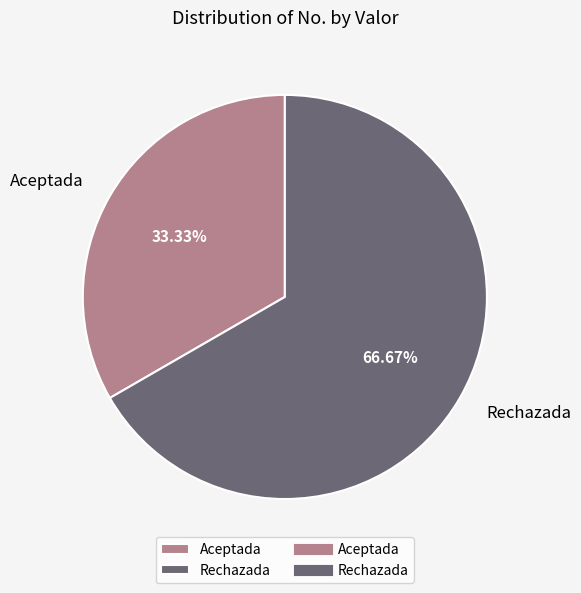

Approximately how many times larger is the value at Rechazada compared to Aceptada?

2.0